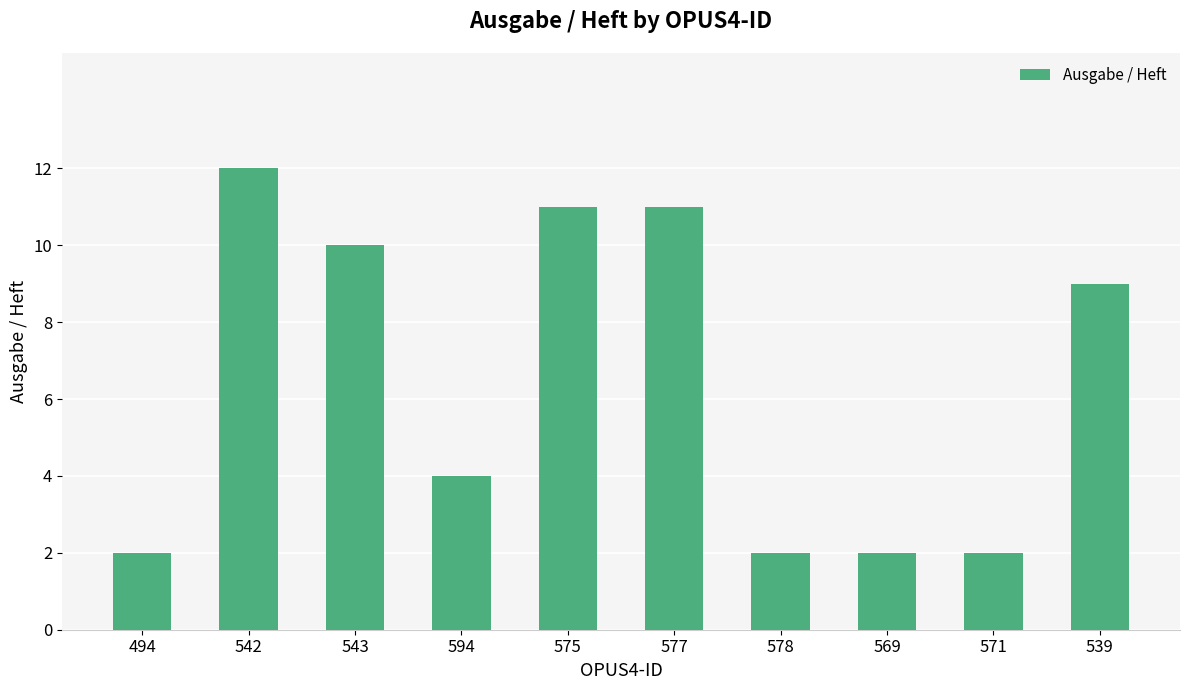

What is the difference between the maximum and minimum values?

10